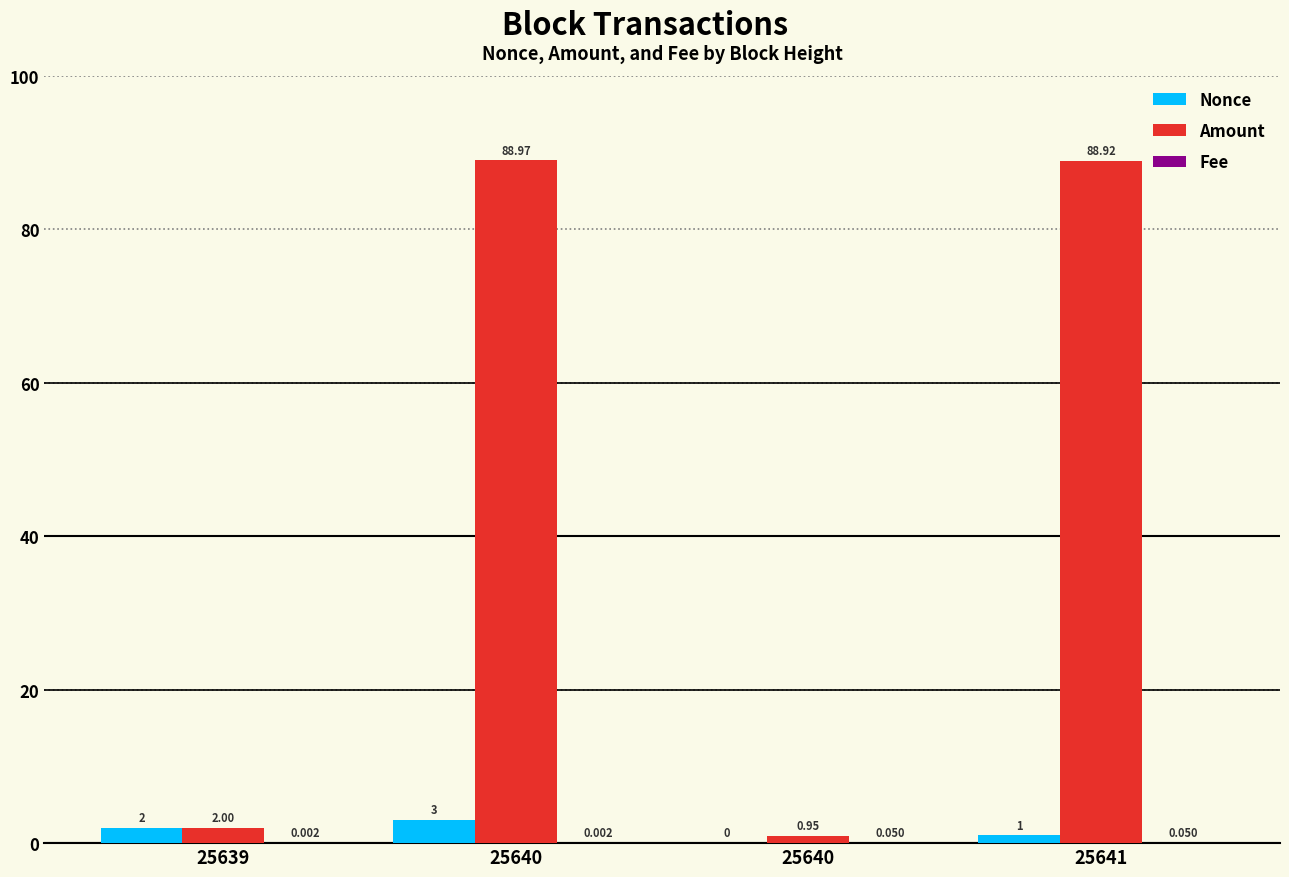

Reading right to left, what are all the values shown in this chart?

Nonce: 25641=1.0	25640=0.0	25640=3.0	25639=2.0
Amount: 25641=88.9	25640=0.9	25640=89.0	25639=2.0
Fee: 25641=0.1	25640=0.1	25640=0.0	25639=0.0